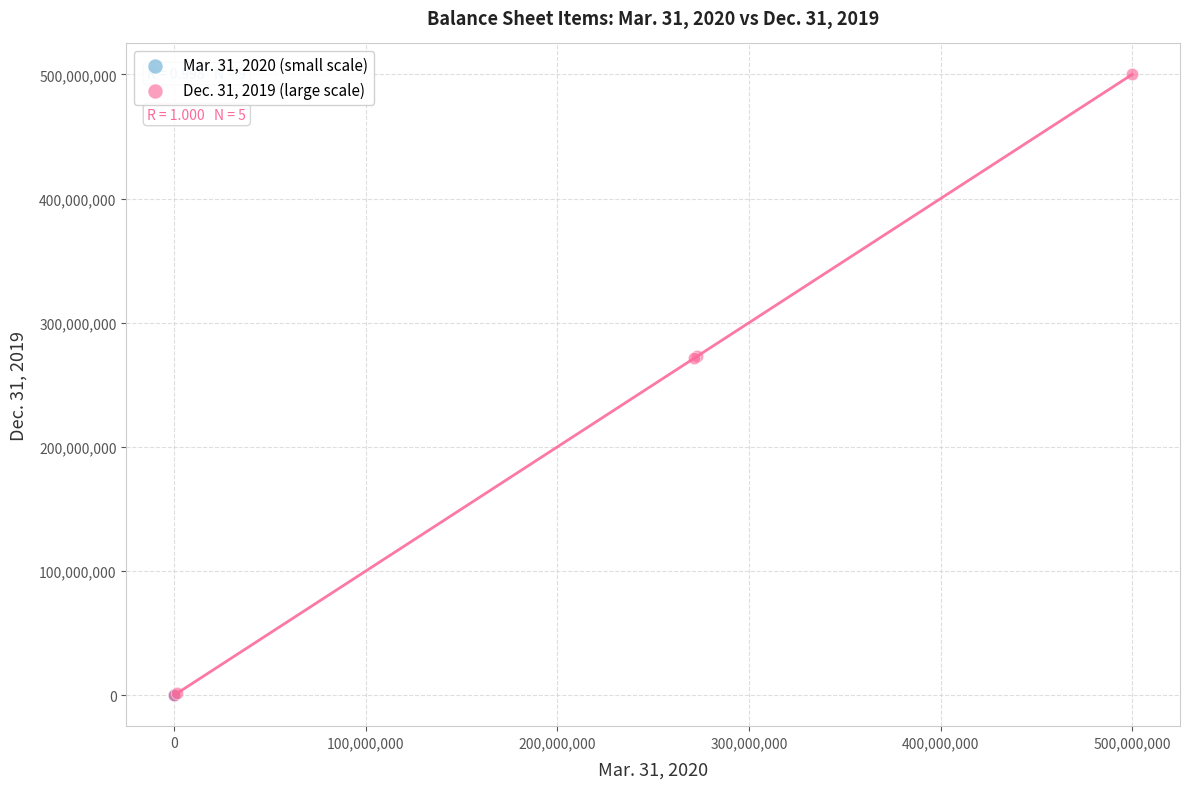

Which series has the widest spread of Y values?

Dec. 31, 2019 (large scale)